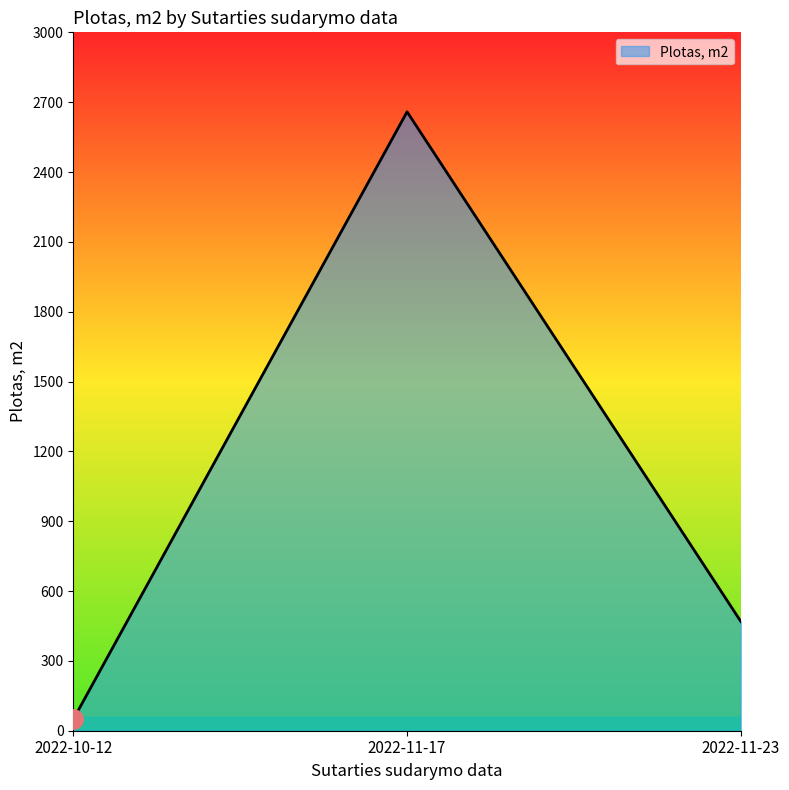

At which category does the chart reach its minimum across all series?

2022-10-12